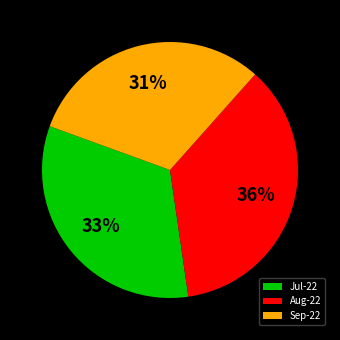

How many slices are in this pie chart?

3